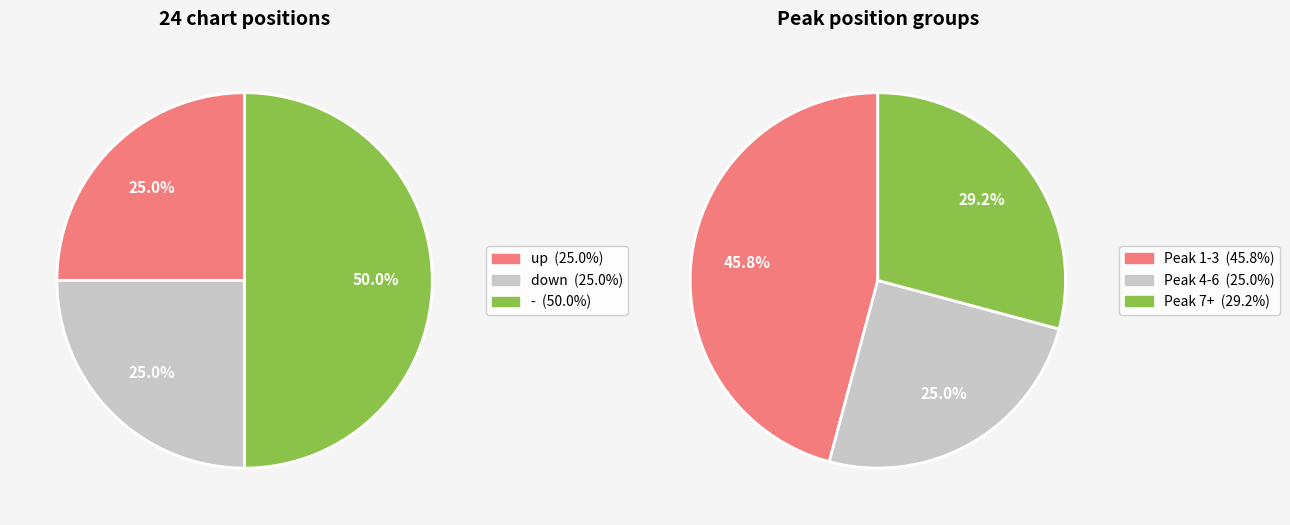

Which has a higher value, down or -?

-